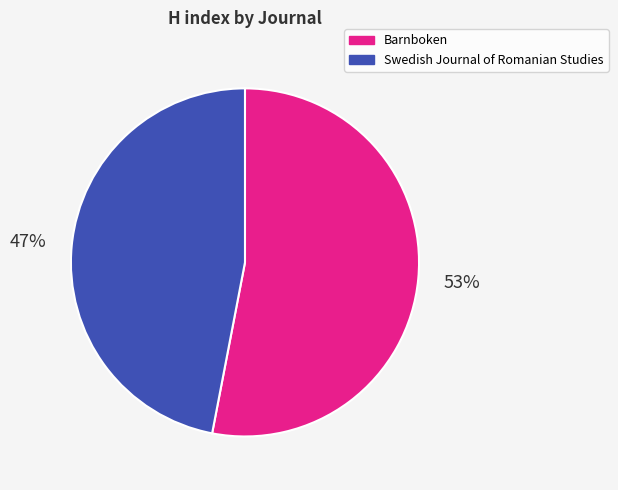

Do Swedish Journal of Romanian Studies and Barnboken together represent more than half of the pie?

Yes